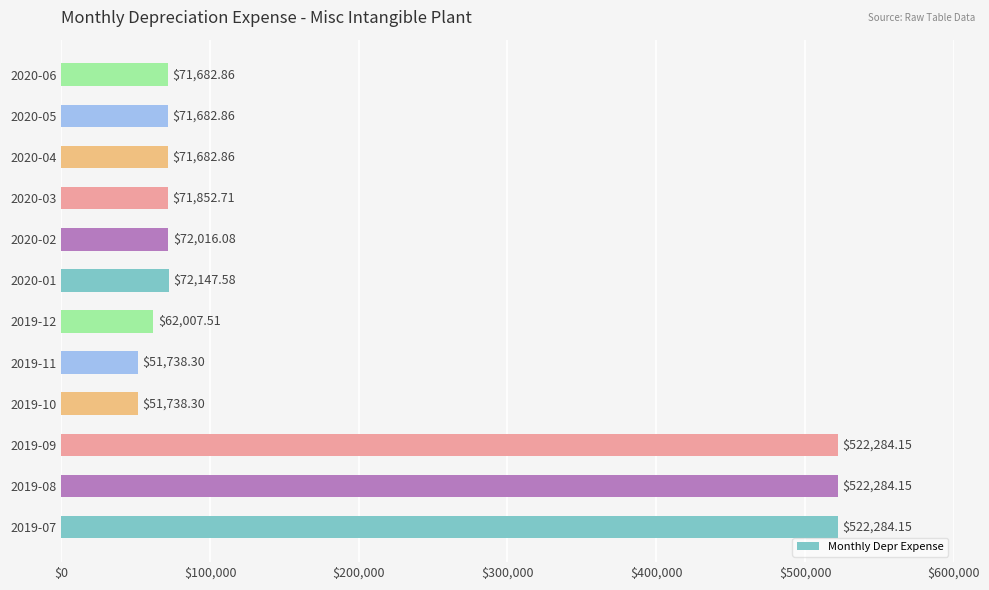

How many bars are there in total?

12